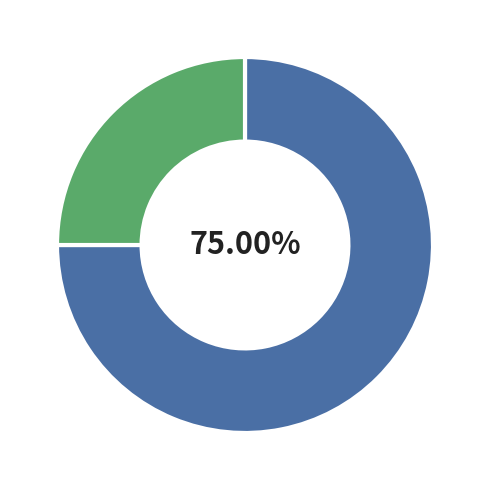

Is there a majority slice in this chart?

Yes